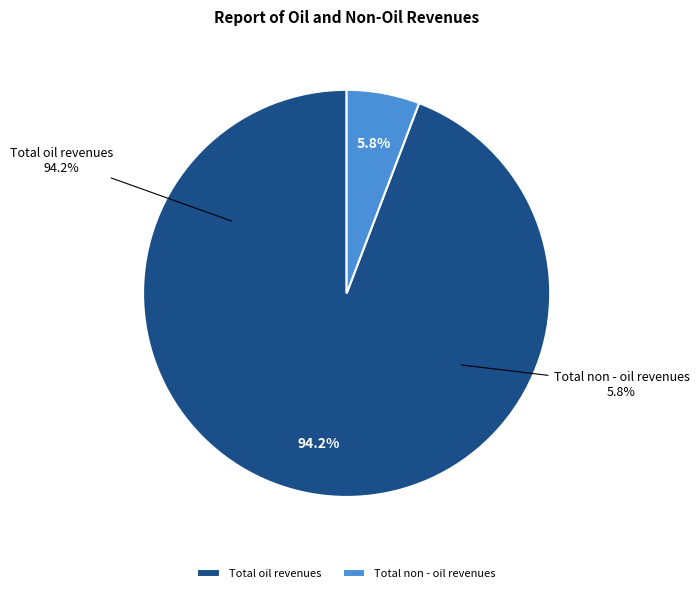

What percentage is the Total oil revenues slice, to the nearest percent?

94%